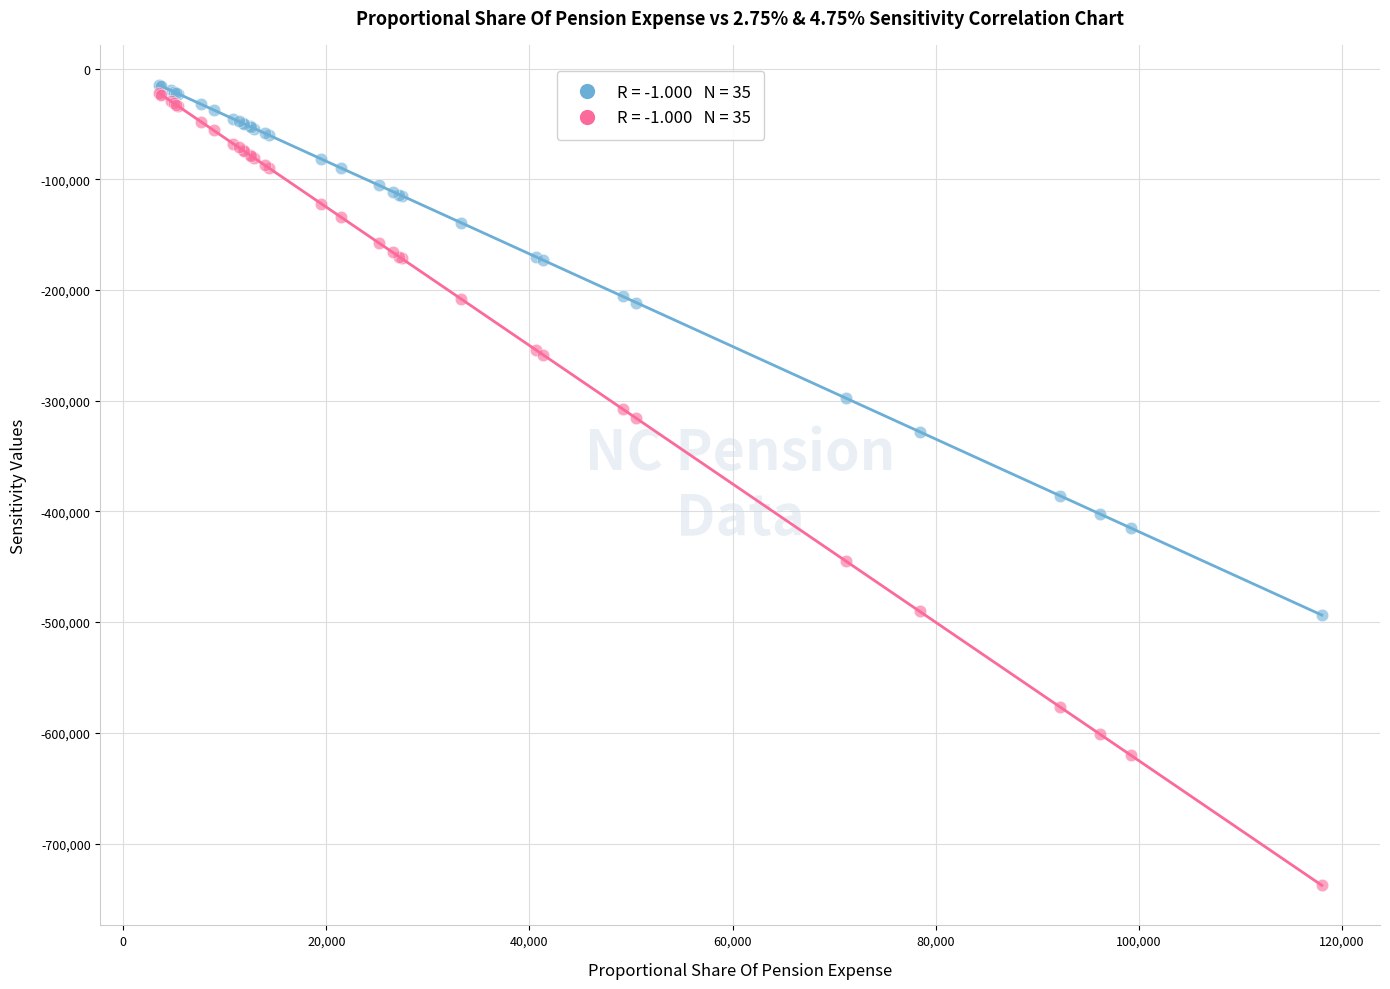

Across all series, what Y value is closest to -376226?

-386025